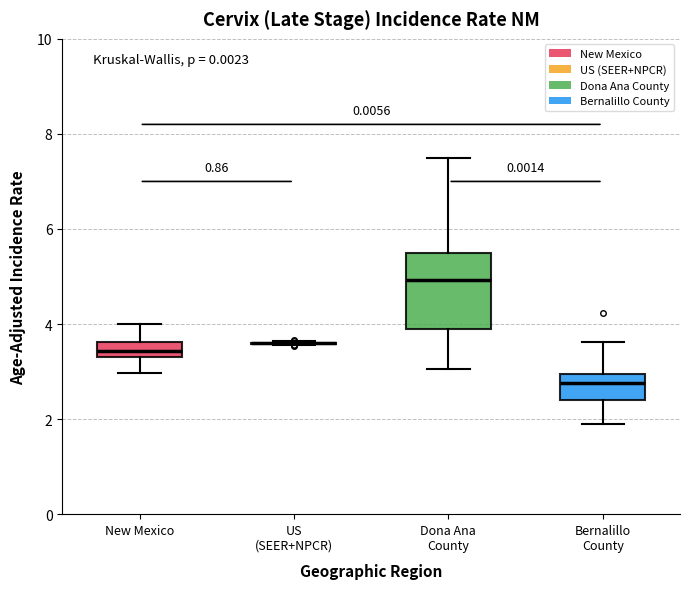

Reading left to right, transcribe this box plot: for each box, give where its median line is, the range the box spans, and where its two whiskers end, as read against the y-axis. The values are not printed on the chart, so give them approximately, as read against the axis.

New Mexico: median 3.4 (inside the box), box 3.4 to 3.6, whiskers 3.0 to 4.0
US (SEER+NPCR): box collapsed to a line at 3.6, whiskers 3.6 to 3.6
Dona Ana County: median 5.0, box 3.8 to 5.6, whiskers 3.0 to 7.4
Bernalillo County: median 2.8, box 2.4 to 3.0, whiskers 1.8 to 3.6